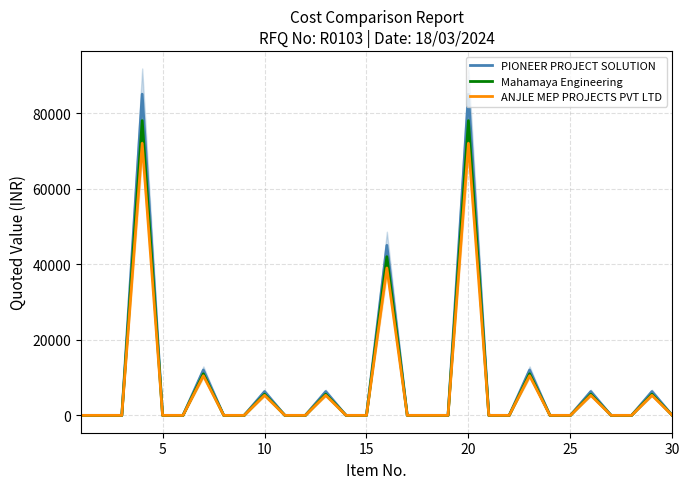

Reading right to left, what are all the values shown in this chart?

PIONEER PROJECT SOLUTION: 0	6300	0	0	6300	0	0	12000	0	0	85000	0	0	0	45000	0	0	6300	0	0	6300	0	0	12000	0	0	85000	0	0	0
Mahamaya Engineering: 0	5600	0	0	5600	0	0	11000	0	0	78000	0	0	0	42000	0	0	5600	0	0	5600	0	0	11000	0	0	78000	0	0	0
ANJLE MEP PROJECTS PVT LTD: 0	5320	0	0	5320	0	0	10500	0	0	72000	0	0	0	39000	0	0	5320	0	0	5320	0	0	10500	0	0	72000	0	0	0